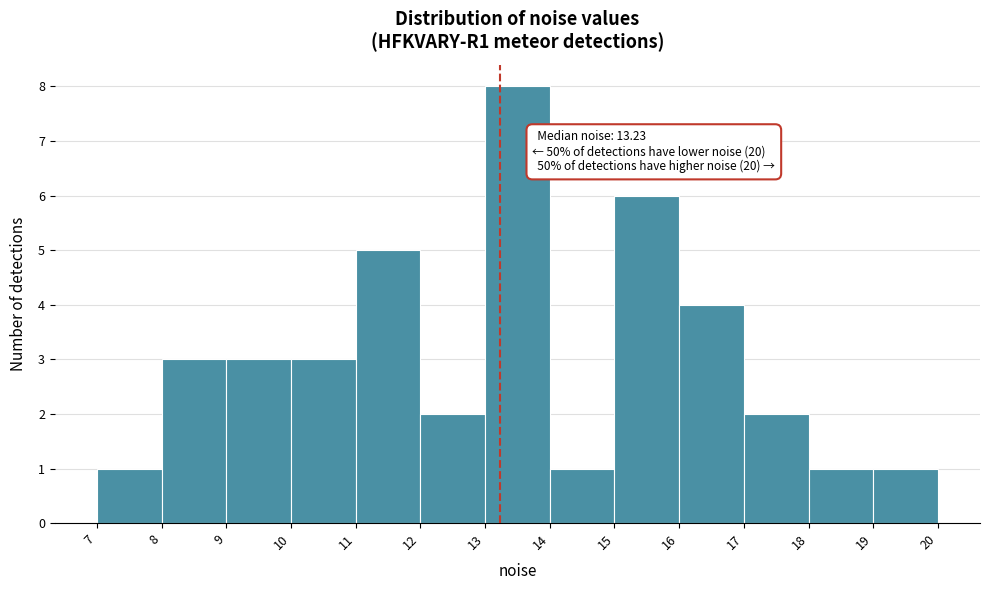

Which range on the x-axis has the tallest bar?

13 to 14